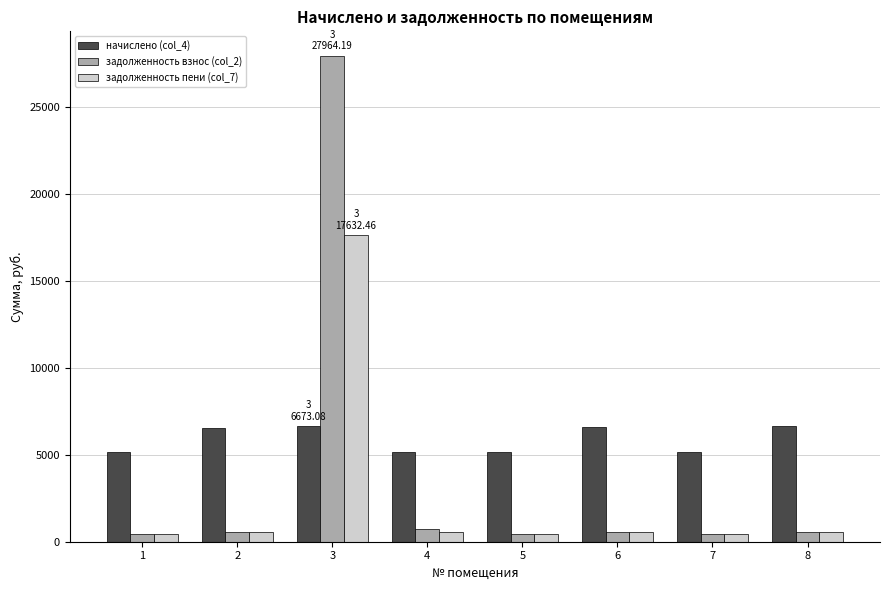

At which category is the sum across all series the highest?

3